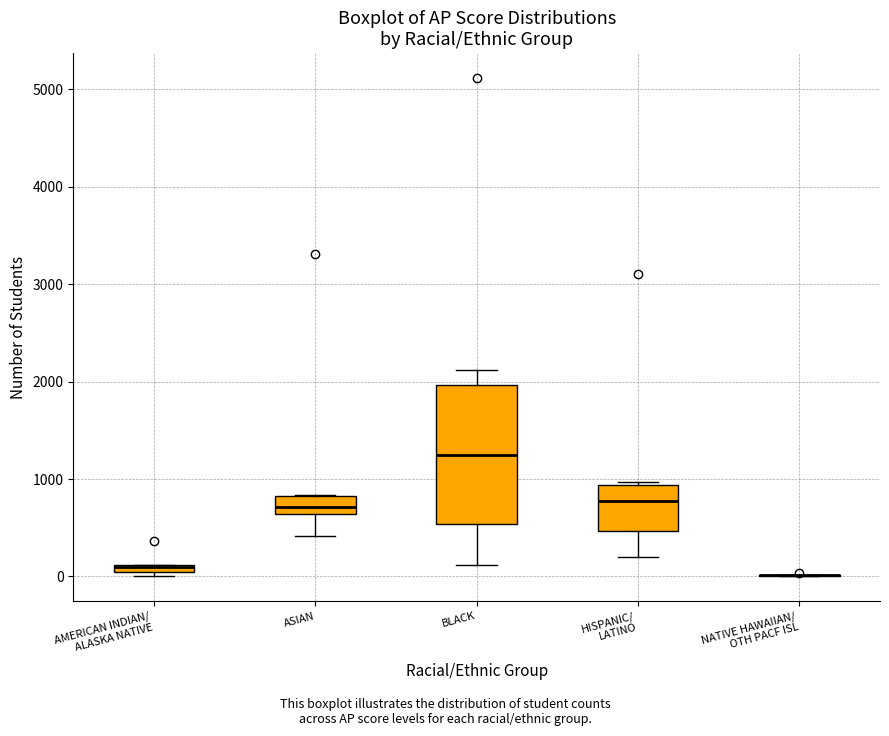

Where does the median line of the box for BLACK sit on the y-axis? The values are not printed on the chart, so give them approximately, as read against the axis.

1200